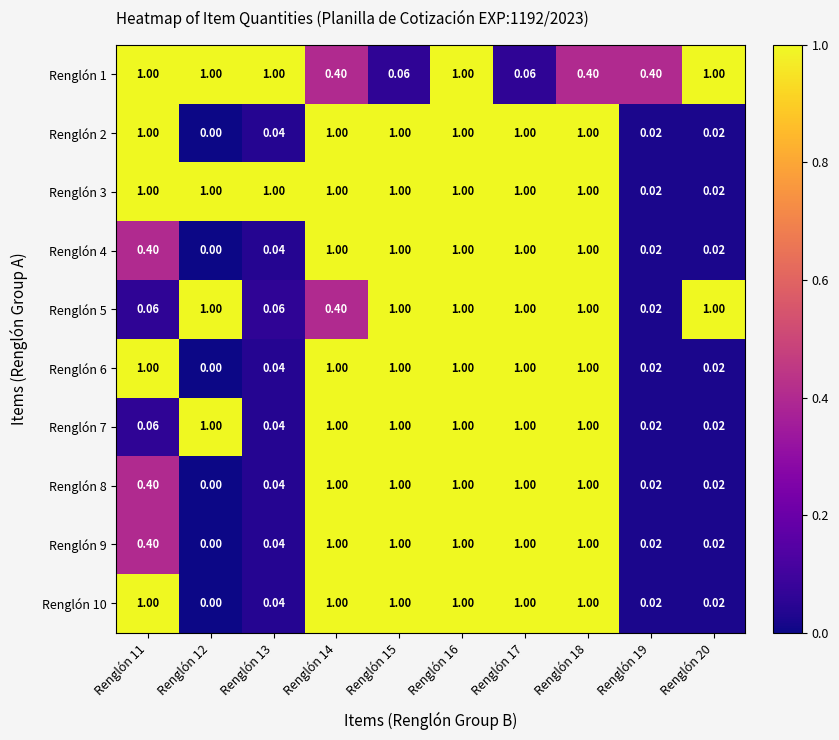

How many categories are shown in the chart?

10